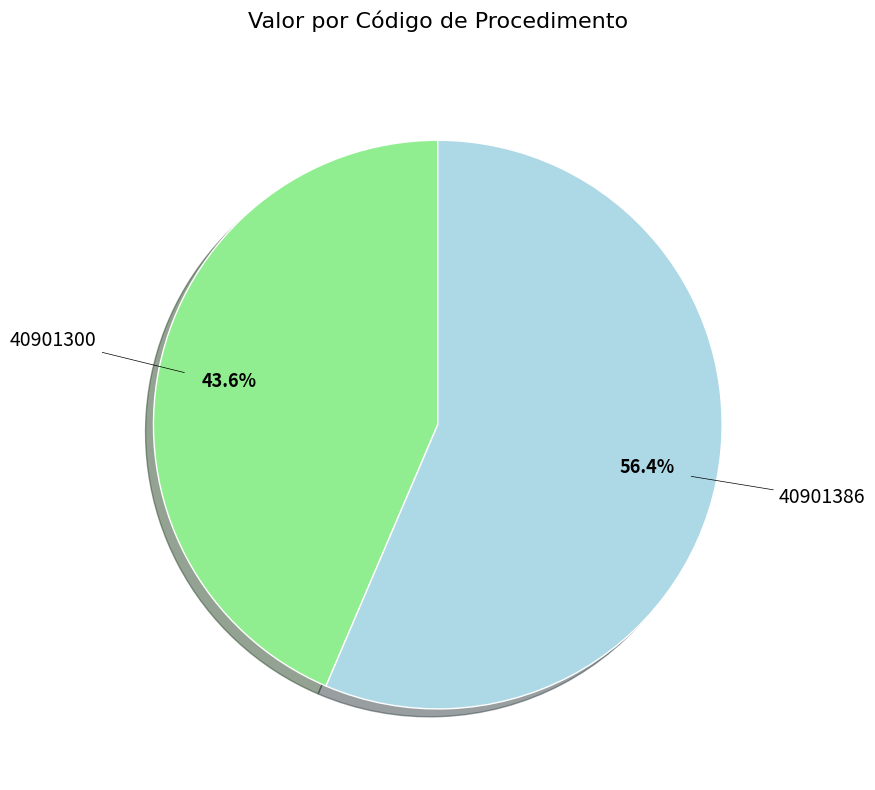

Is there a majority slice in this chart?

Yes